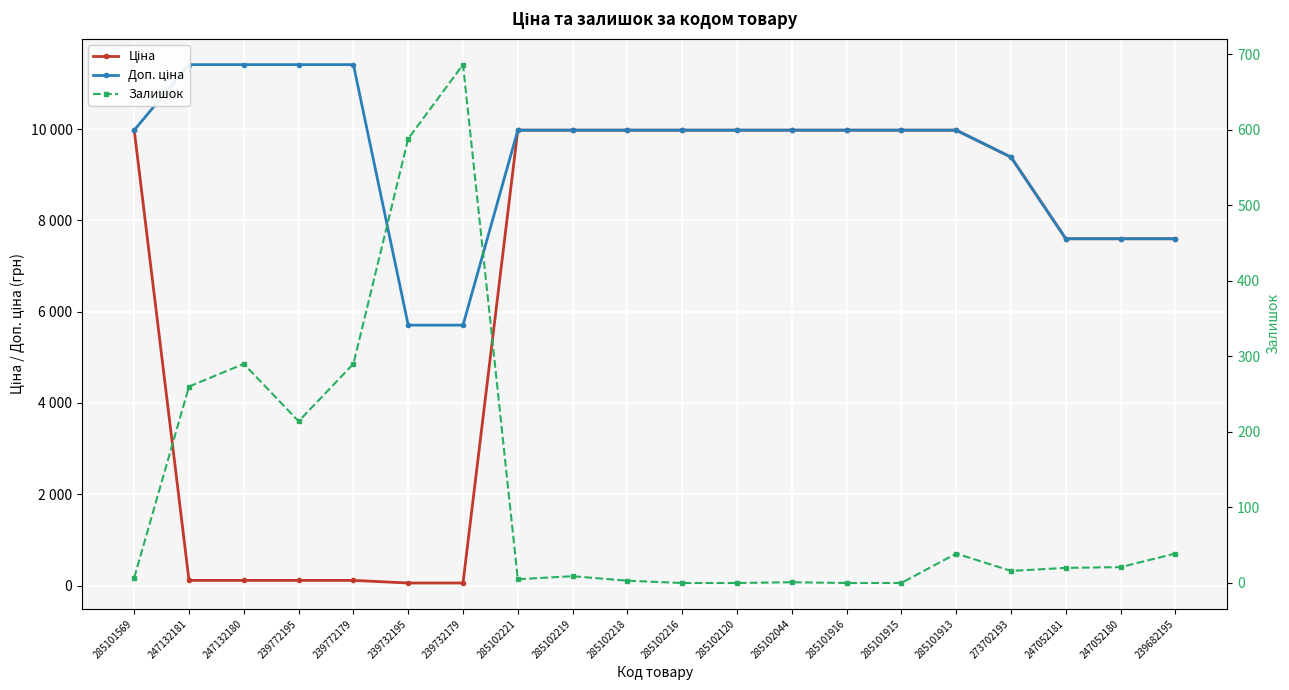

List the labels in order of Ціна value, smallest first.

239732195, 239732179, 247132181, 247132180, 239772195, 239772179, 247052181, 247052180, 239682195, 273702193, 285101569, 285102221, 285102219, 285102218, 285102216, 285102120, 285102044, 285101916, 285101915, 285101913